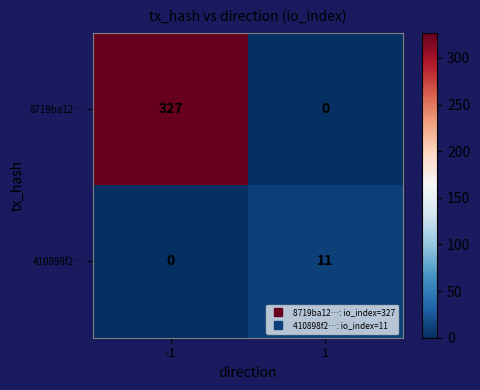

Which series has the largest total across all categories?

8719ba12…